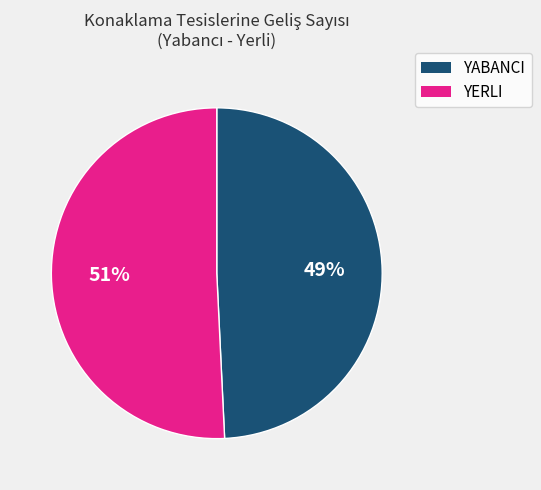

To the nearest percent, what is the average slice percentage?

50%